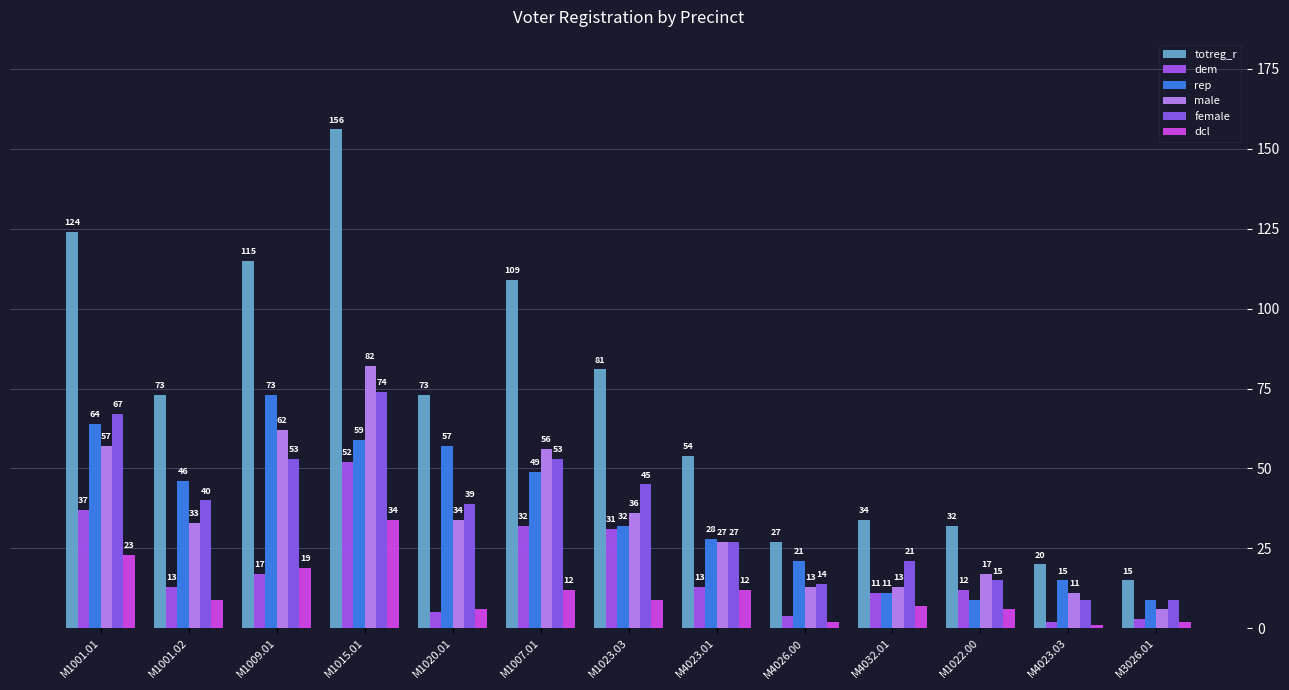

Reading left to right, list all the values displayed in this chart.

totreg_r: M1001.01=124	M1001.02=73	M1009.01=115	M1015.01=156	M1020.01=73	M1007.01=109	M1023.03=81	M4023.01=54	M4026.00=27	M4032.01=34	M1022.00=32	M4023.03=20	M3026.01=15
dem: M1001.01=37	M1001.02=13	M1009.01=17	M1015.01=52	M1020.01=5	M1007.01=32	M1023.03=31	M4023.01=13	M4026.00=4	M4032.01=11	M1022.00=12	M4023.03=2	M3026.01=3
rep: M1001.01=64	M1001.02=46	M1009.01=73	M1015.01=59	M1020.01=57	M1007.01=49	M1023.03=32	M4023.01=28	M4026.00=21	M4032.01=11	M1022.00=9	M4023.03=15	M3026.01=9
male: M1001.01=57	M1001.02=33	M1009.01=62	M1015.01=82	M1020.01=34	M1007.01=56	M1023.03=36	M4023.01=27	M4026.00=13	M4032.01=13	M1022.00=17	M4023.03=11	M3026.01=6
female: M1001.01=67	M1001.02=40	M1009.01=53	M1015.01=74	M1020.01=39	M1007.01=53	M1023.03=45	M4023.01=27	M4026.00=14	M4032.01=21	M1022.00=15	M4023.03=9	M3026.01=9
dcl: M1001.01=23	M1001.02=9	M1009.01=19	M1015.01=34	M1020.01=6	M1007.01=12	M1023.03=9	M4023.01=12	M4026.00=2	M4032.01=7	M1022.00=6	M4023.03=1	M3026.01=2